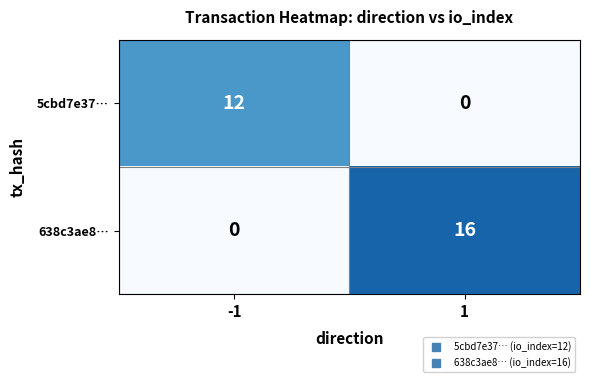

The 638c3ae8… series shows 5 at -1. True or false?

False